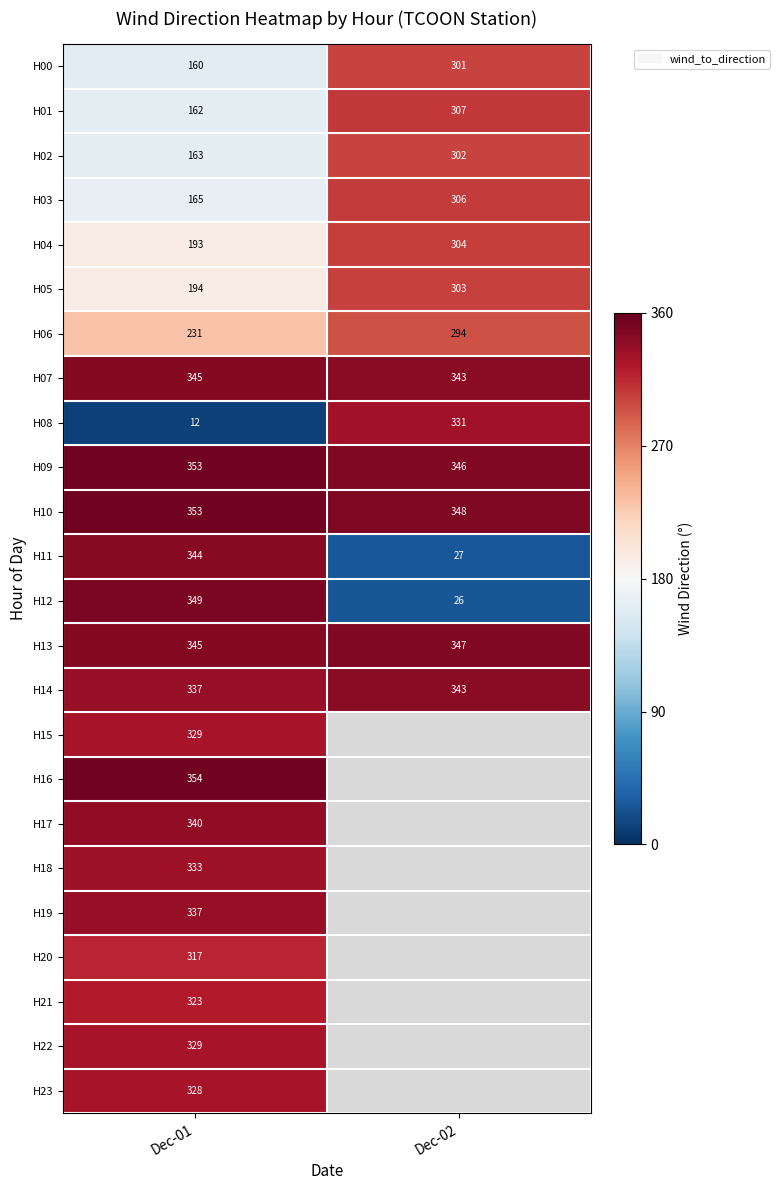

At which category does the chart reach its minimum across all series?

Dec-01